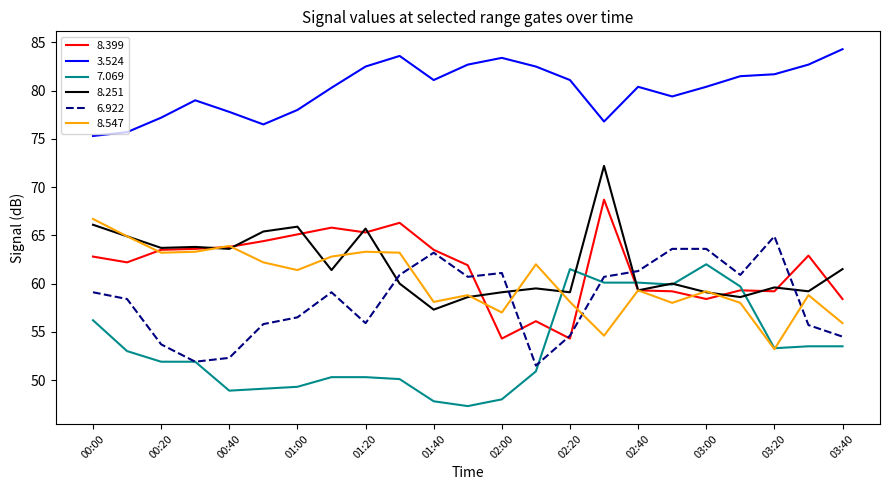

What is the smallest value displayed?

47.3